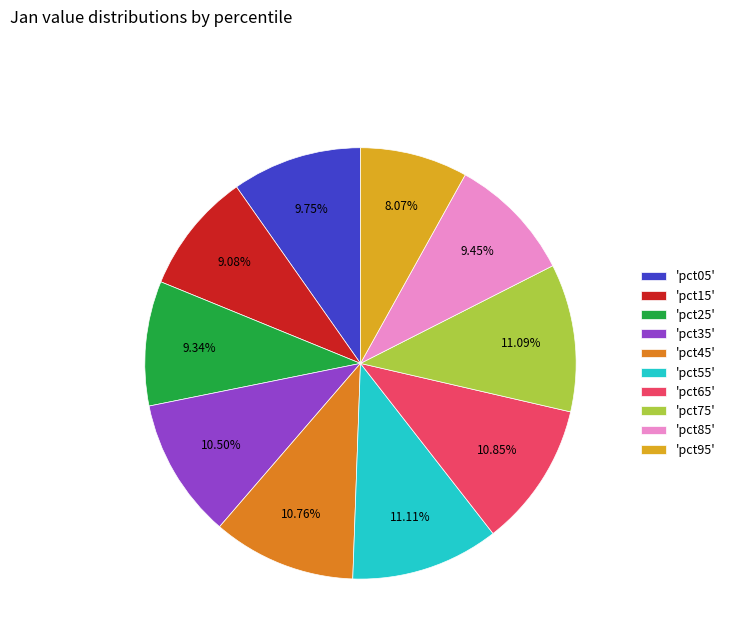

Is 'pct05' the majority of the pie?

No